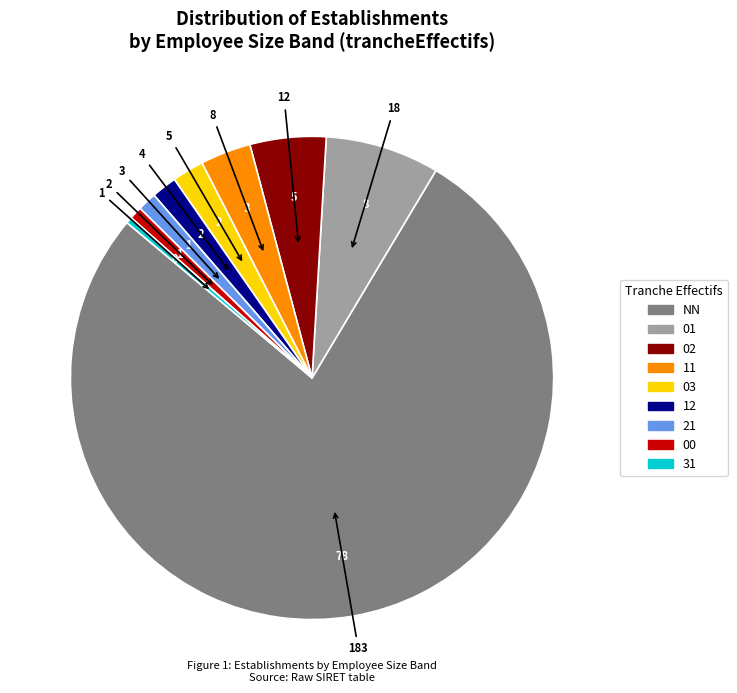

To the nearest percent, what percentage of the pie is 12?

2%